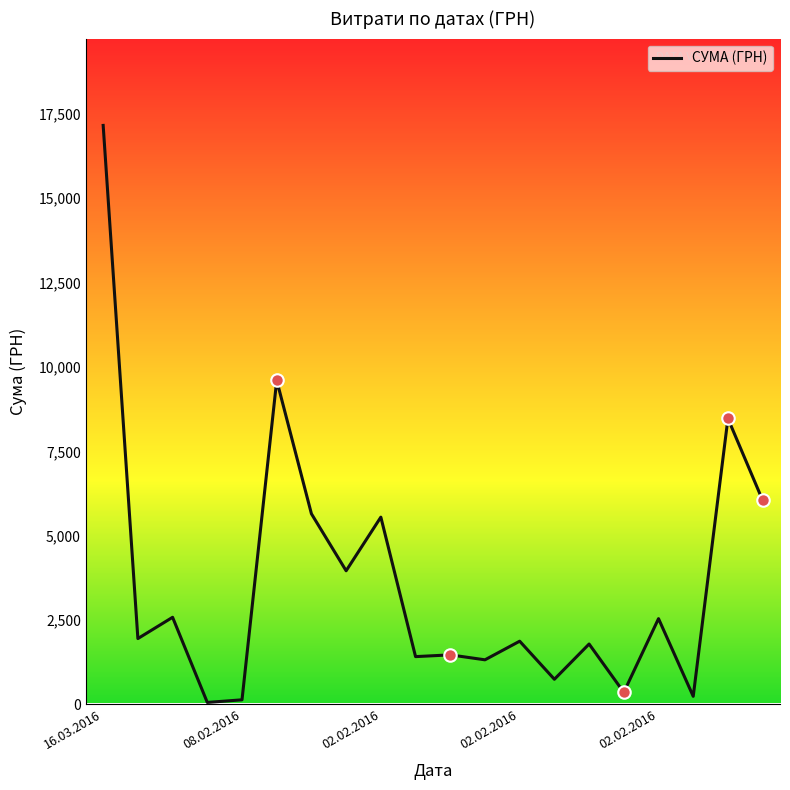

What is the maximum value shown in the chart?

17159.2